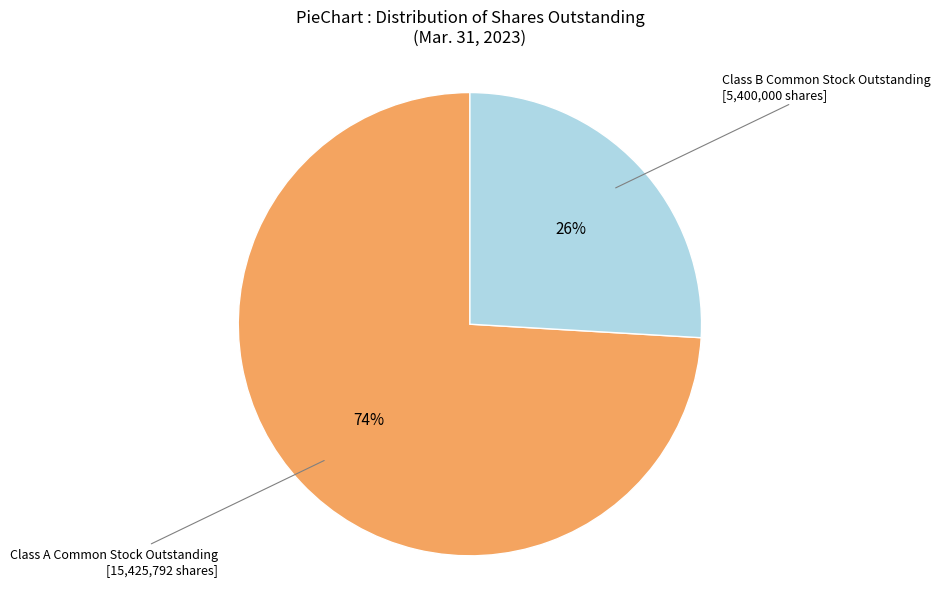

To the nearest percent, what is the average slice percentage?

50%